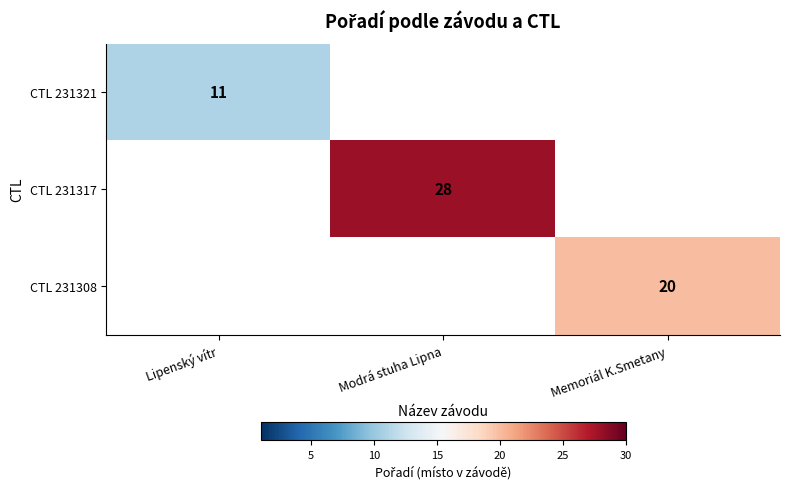

The value of CTL 231317 at Modrá stuha Lipna is 28. True or false?

True